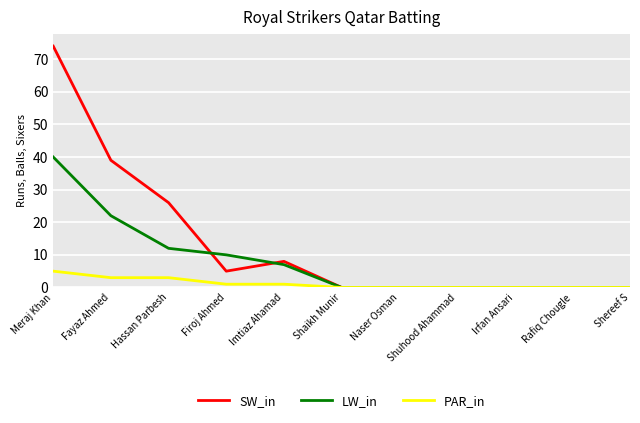

What are all the series names shown in the legend?

SW_in, LW_in, PAR_in